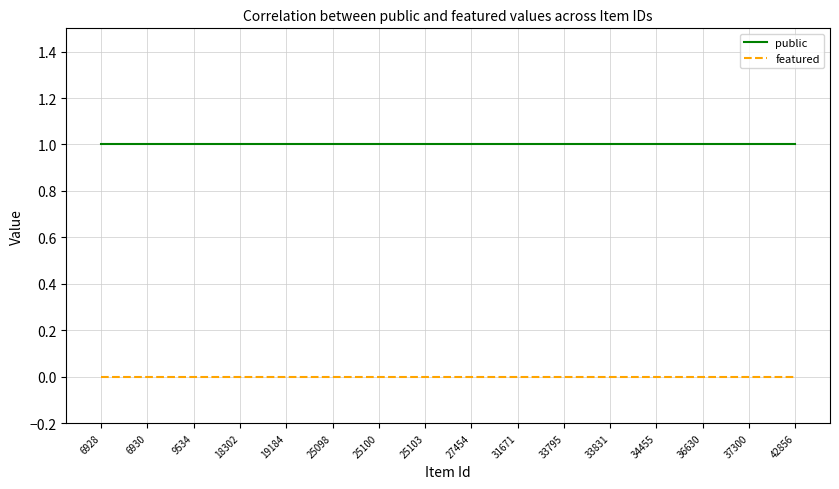

Is it true that public equals 1 at 42856?

True